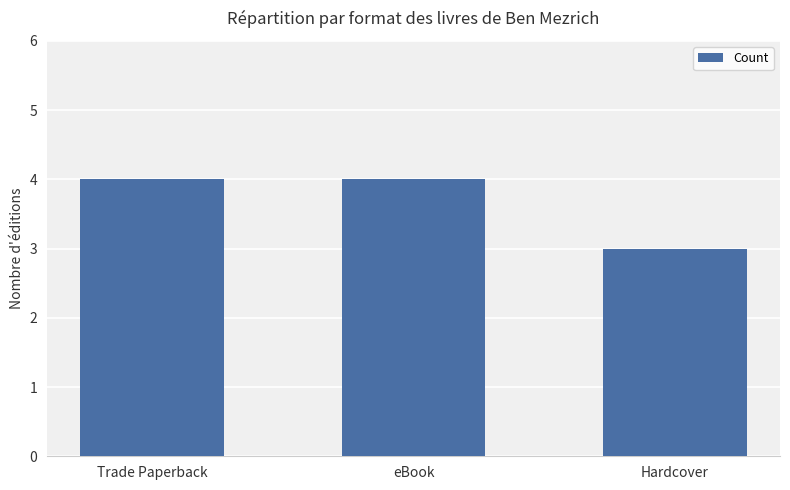

What is the maximum value shown in the chart?

4